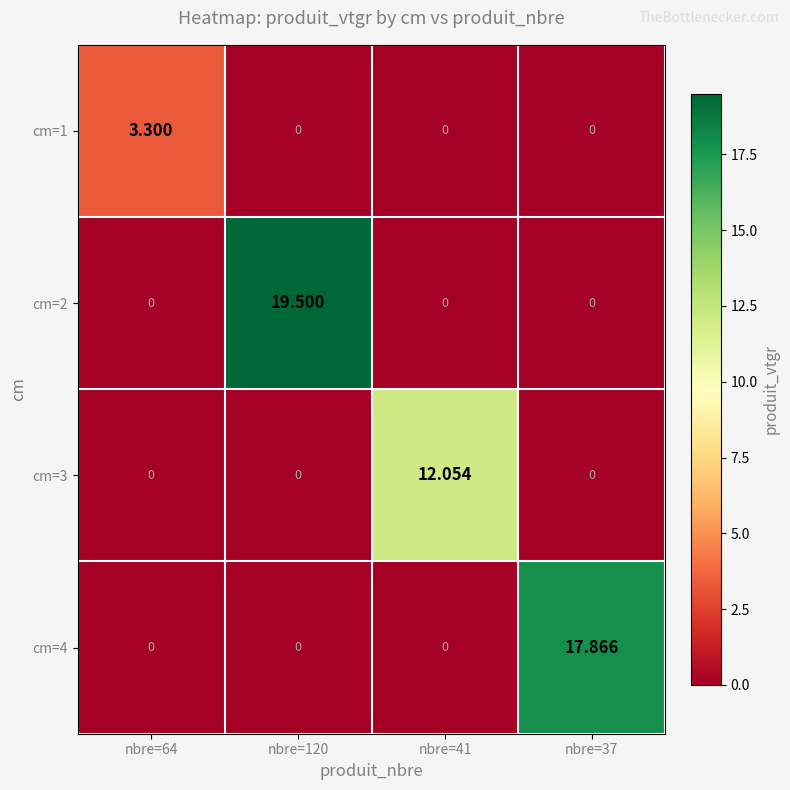

How many data points does each series have?

4